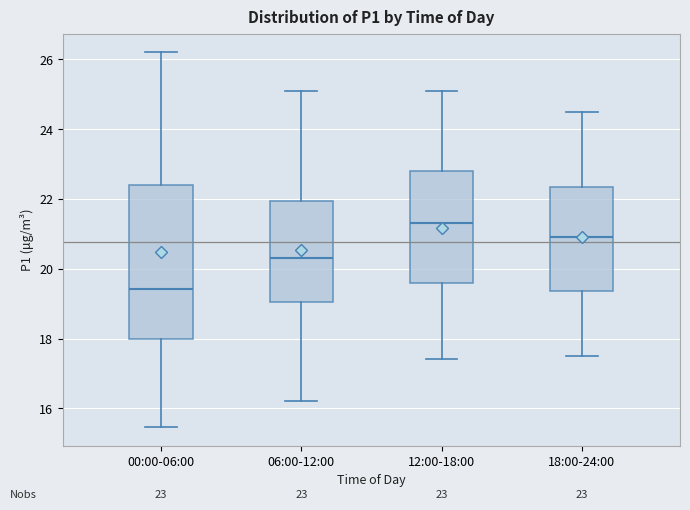

Which box has the highest median line?

12:00-18:00